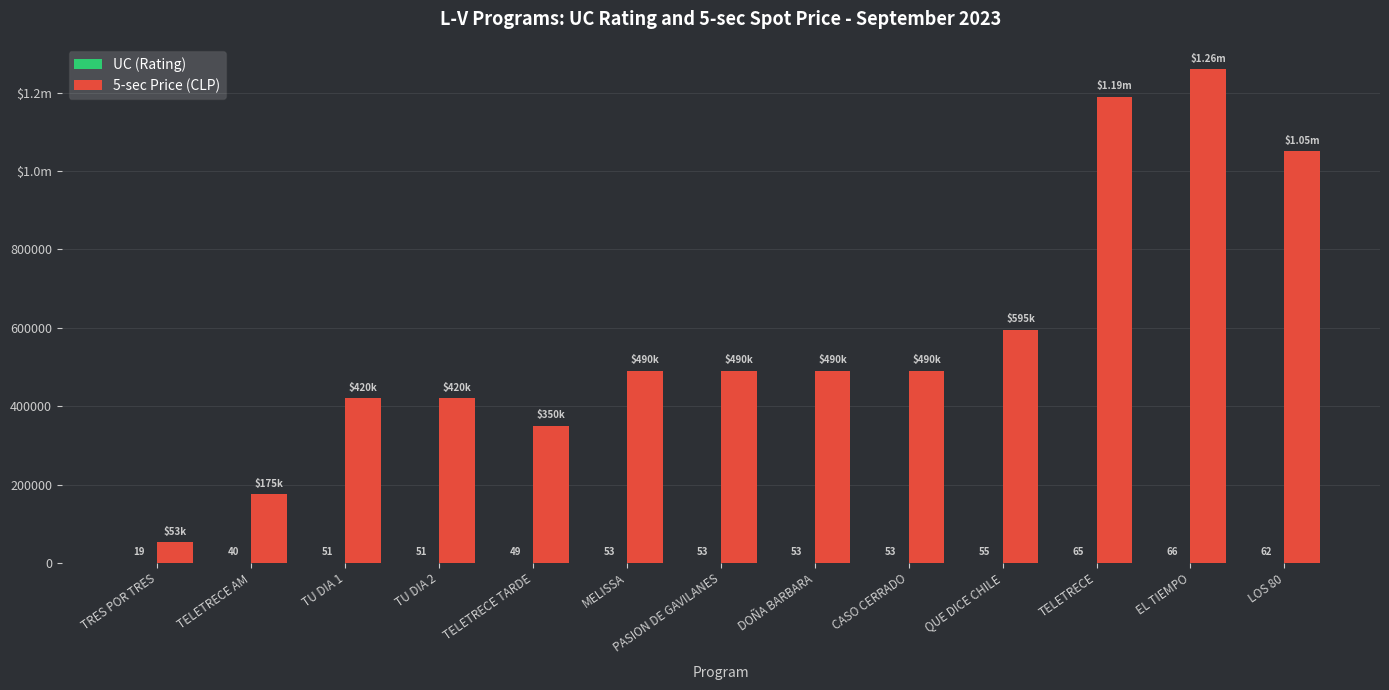

Read the 5-sec Price (CLP) value at TELETRECE, to the nearest 100.

1190000